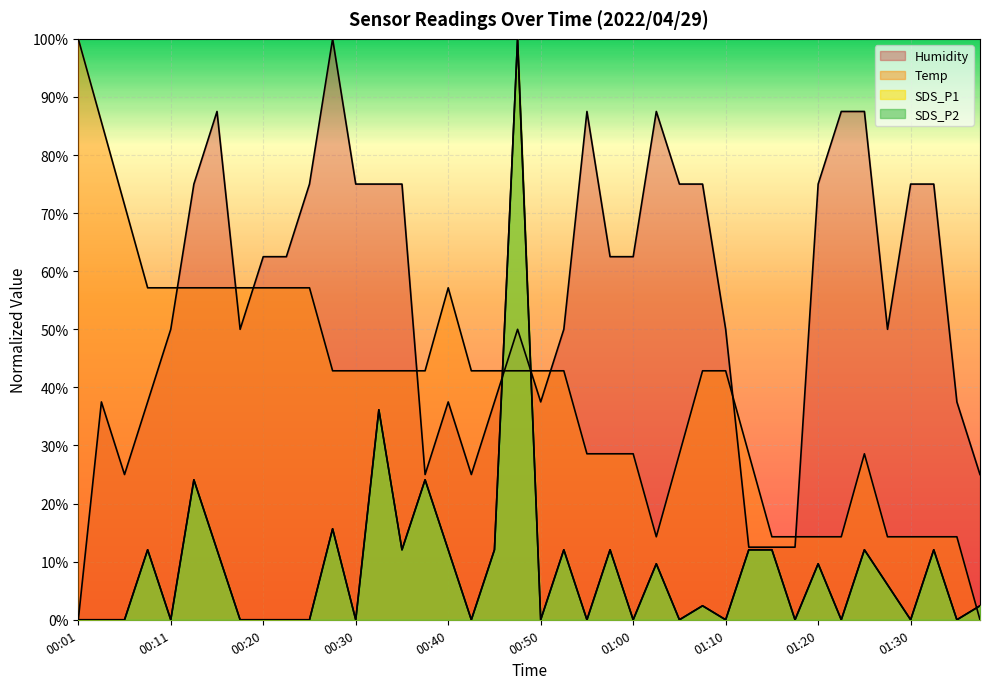

Is it true that Humidity equals 87.5 at 01:02?

True